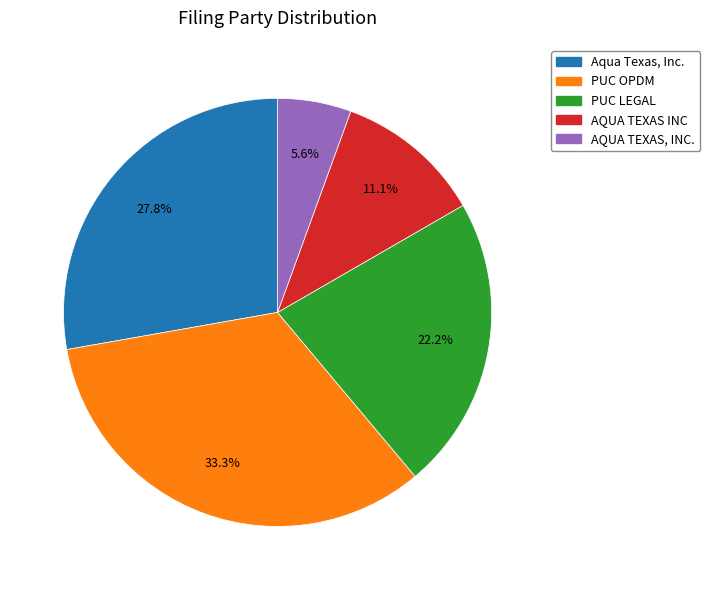

How many slices are in this pie chart?

5